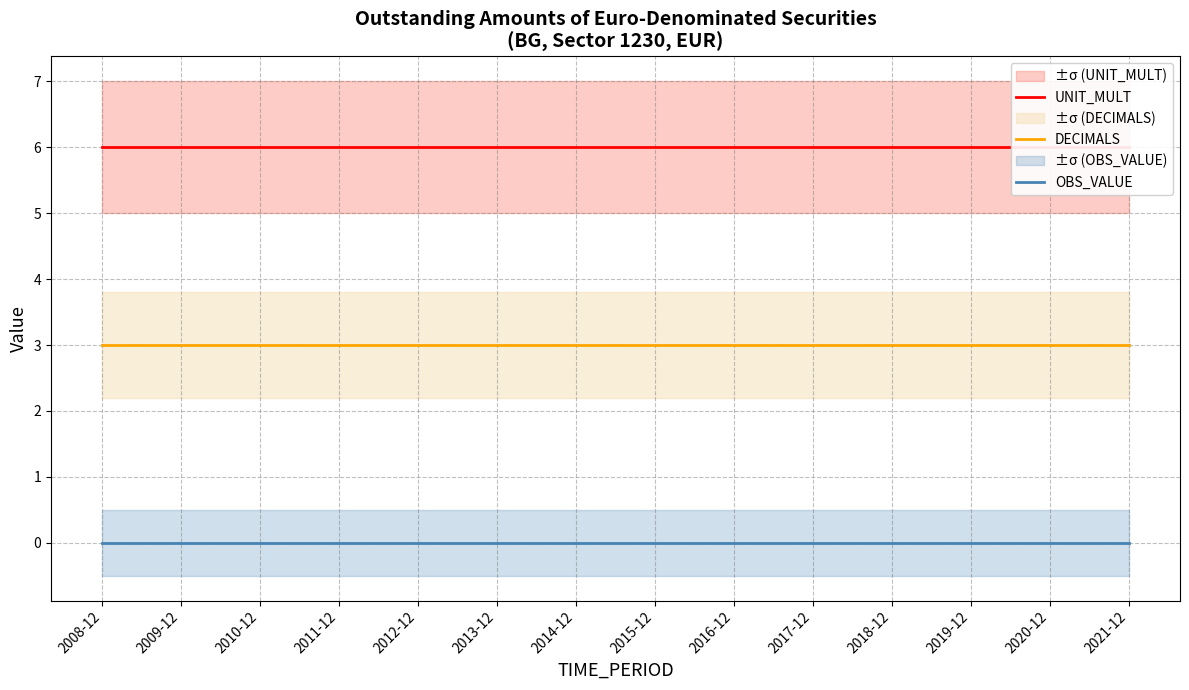

True or false: UNIT_MULT and DECIMALS intersect in this chart.

False